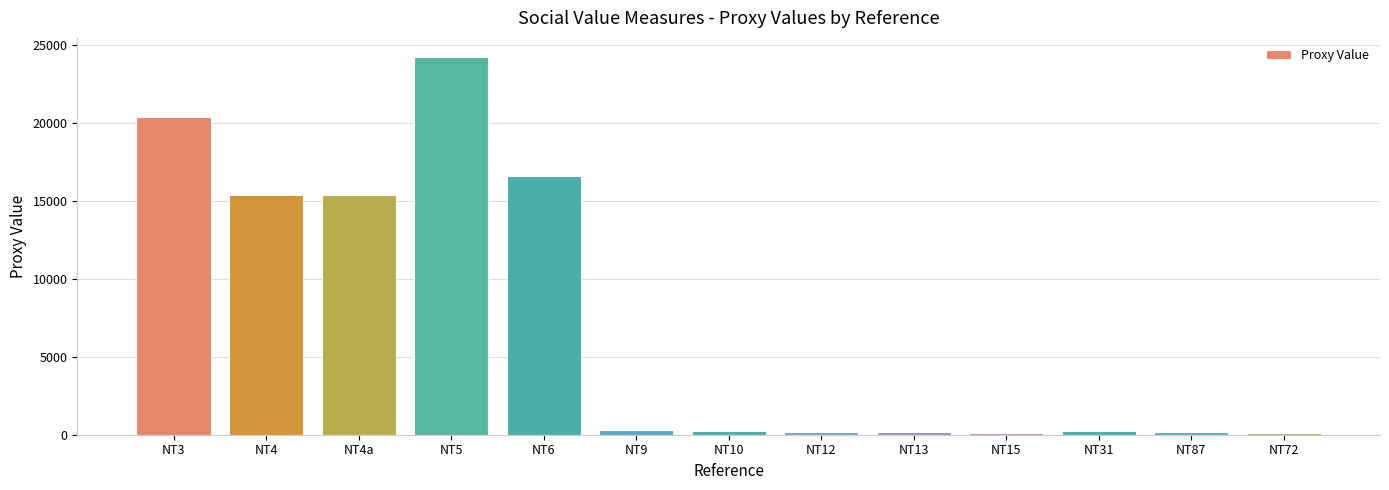

What is the difference between the second highest and minimum values?

20332.3